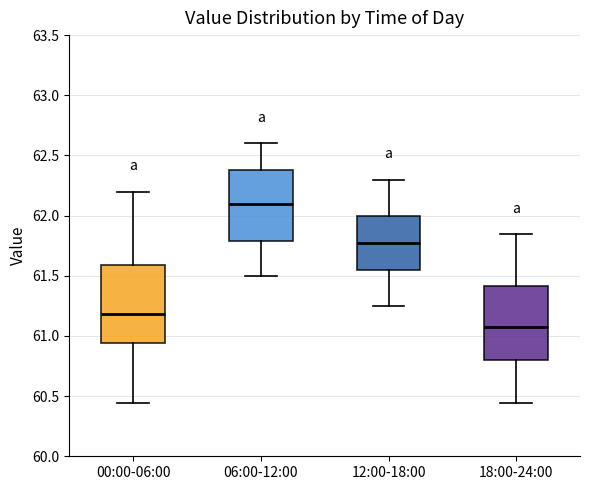

Where is the upper edge of the box for 00:00-06:00 on the y-axis? The values are not printed on the chart, so give them approximately, as read against the axis.

61.60